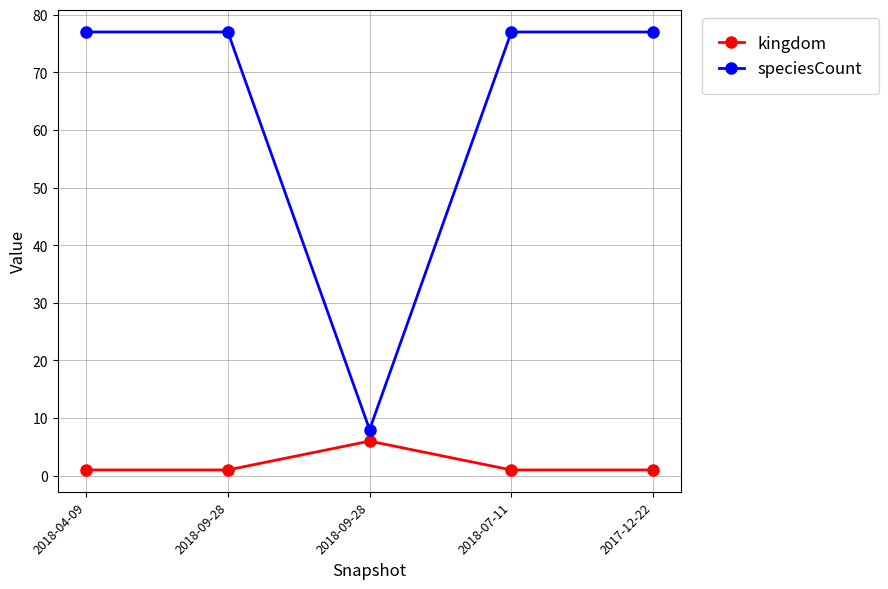

Count the number of categories in the chart.

5